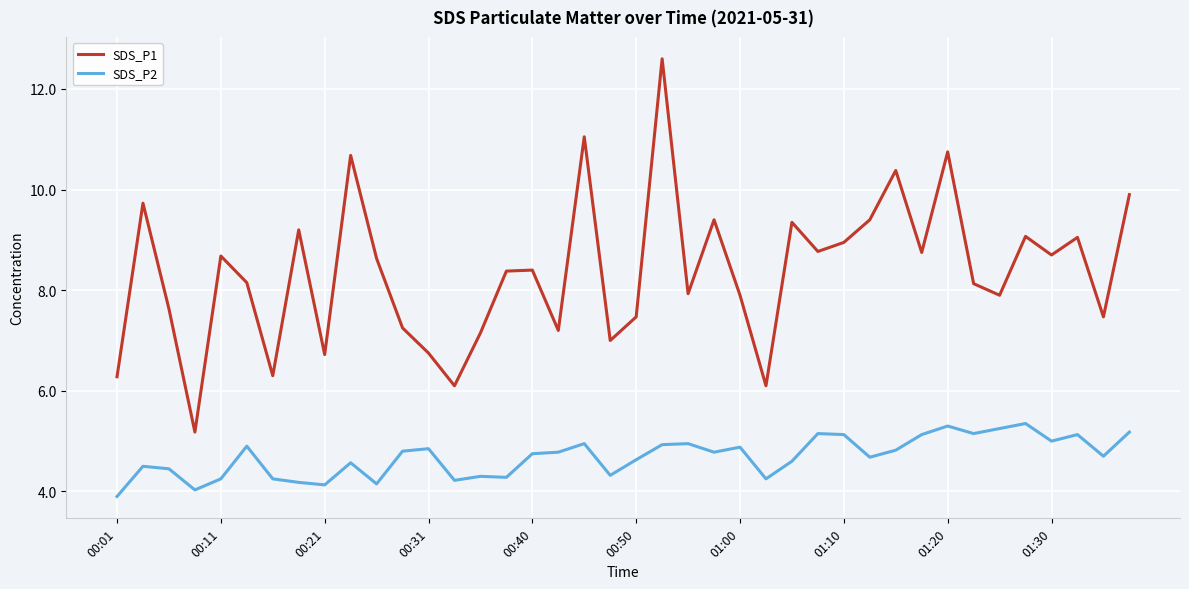

Which series has the widest spread of values?

SDS_P1